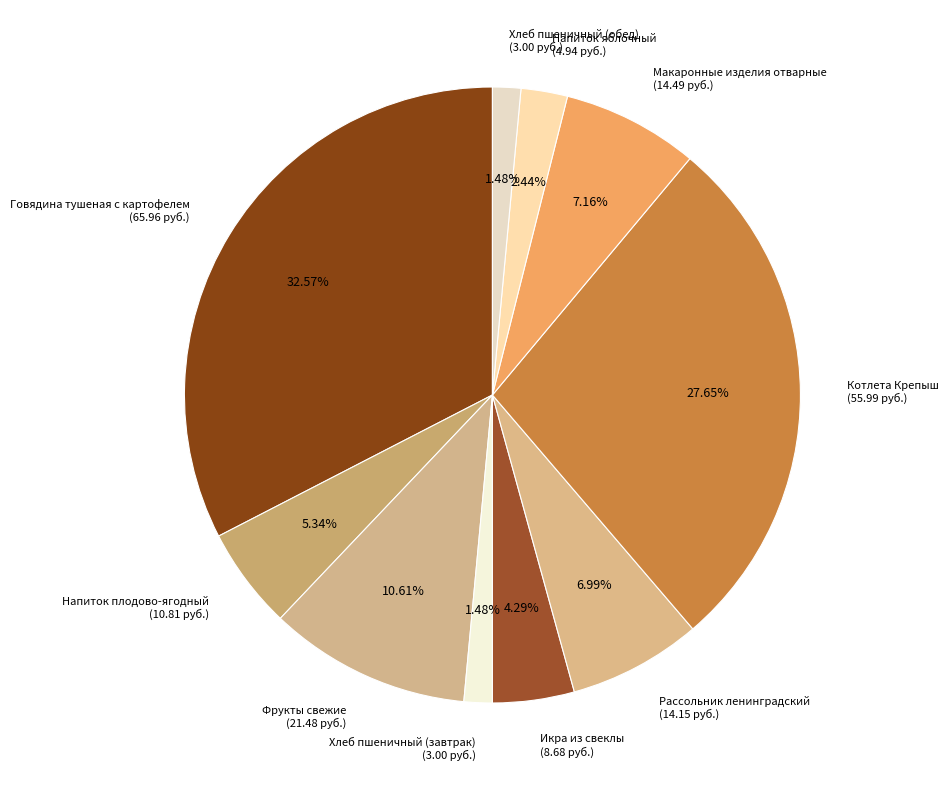

How many segments does this pie chart have?

10